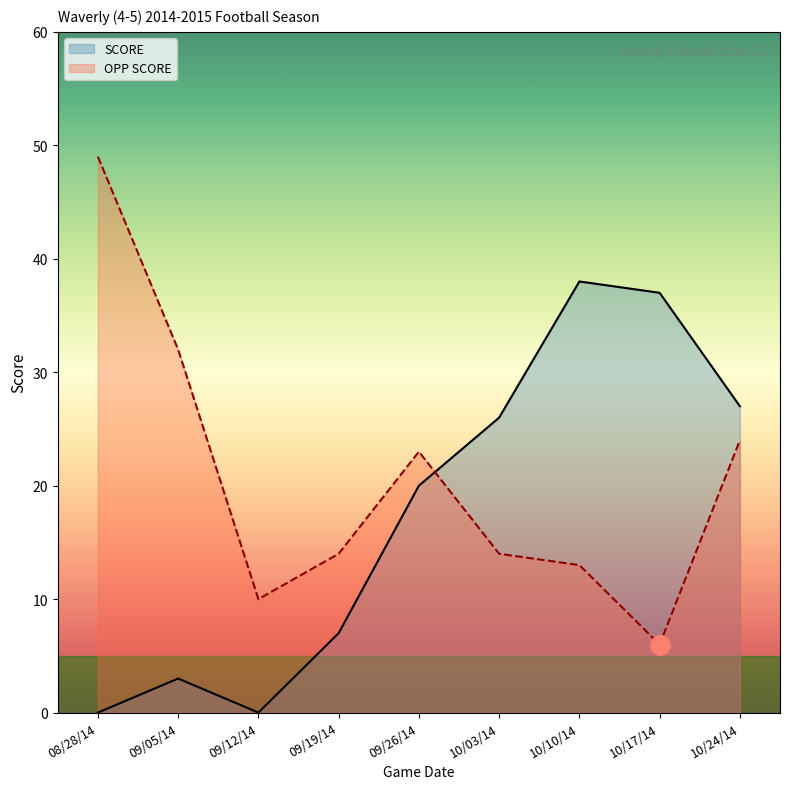

How many times do OPP SCORE and SCORE cross each other?

1